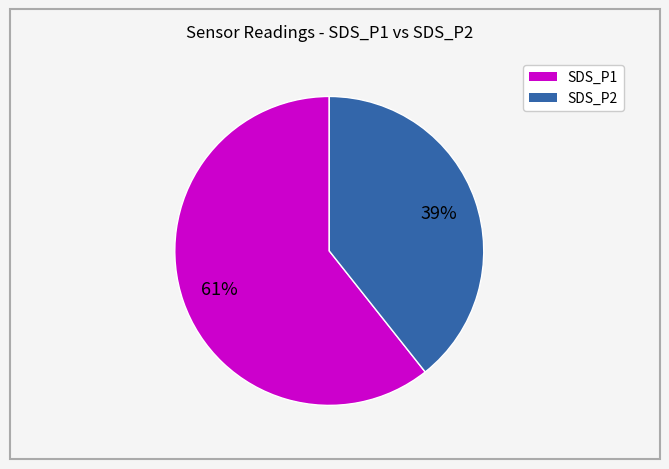

Is there a majority slice in this chart?

Yes